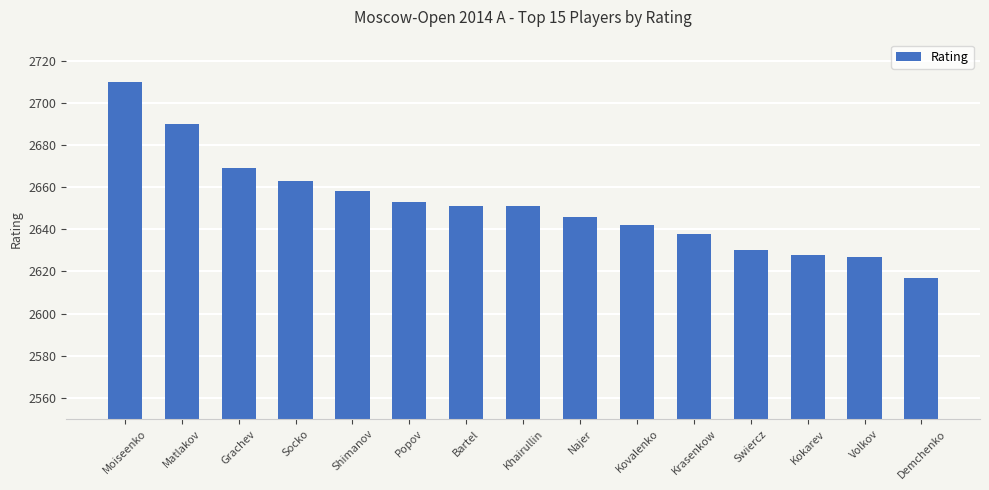

Is it true that the value at Swiercz is 1311?

False